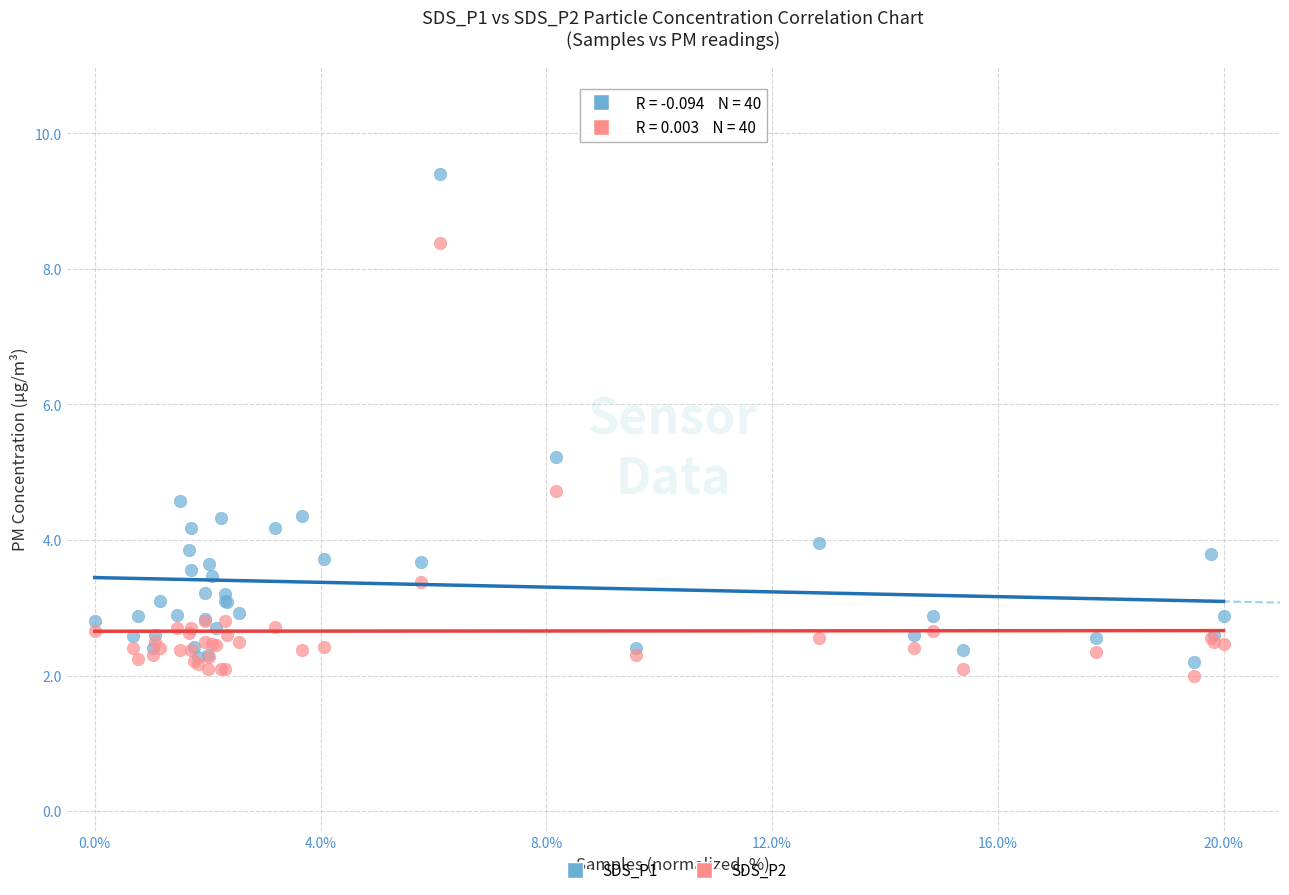

Which series has the widest spread of Y values?

SDS_P1